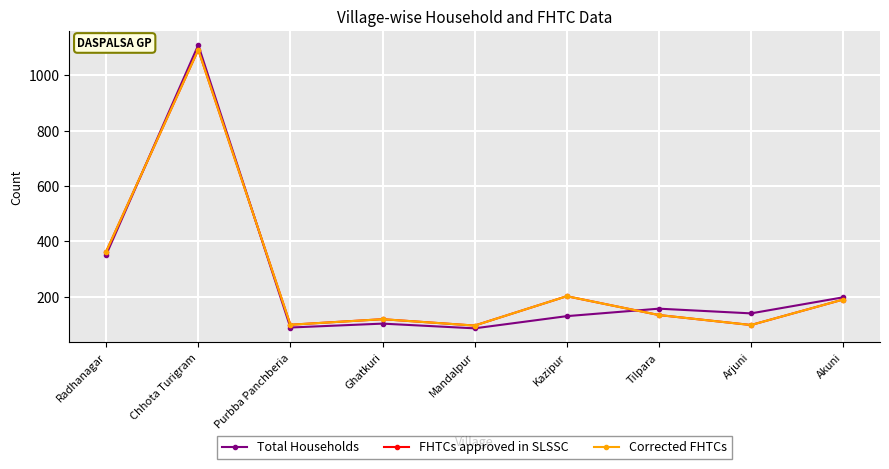

Is this an area chart (filled region under the line)?

No